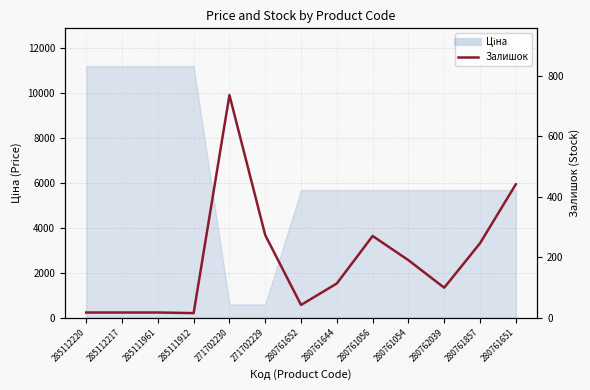

Does the chart display data point markers on the line(s)?

No